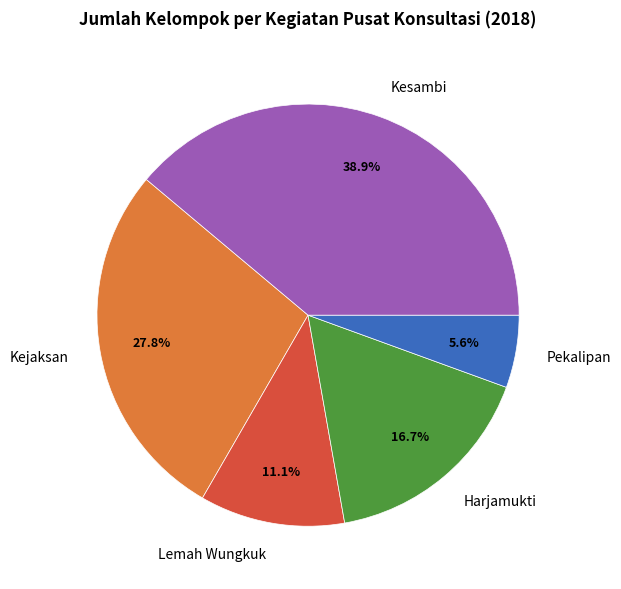

To the nearest percent, what is the combined percentage of Kesambi and Pekalipan?

44%